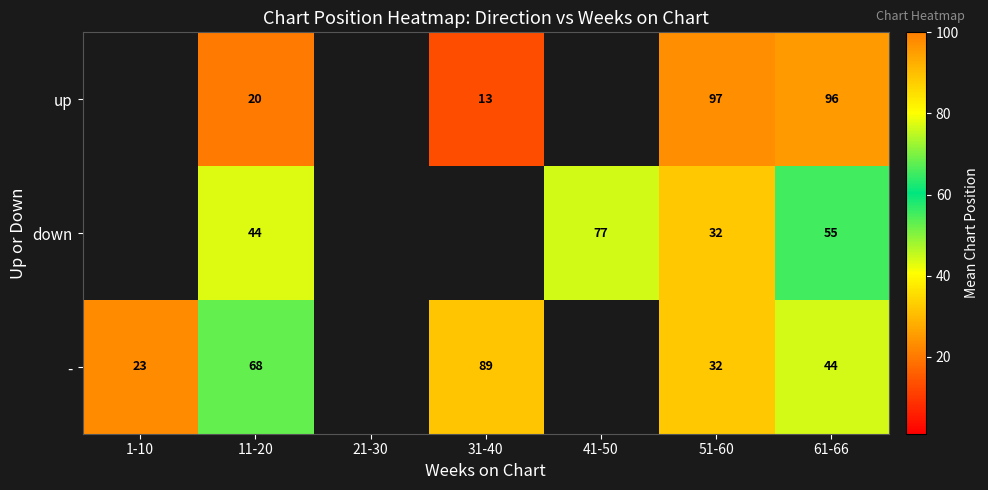

What is the difference between the highest and lowest values at 11-20?

48